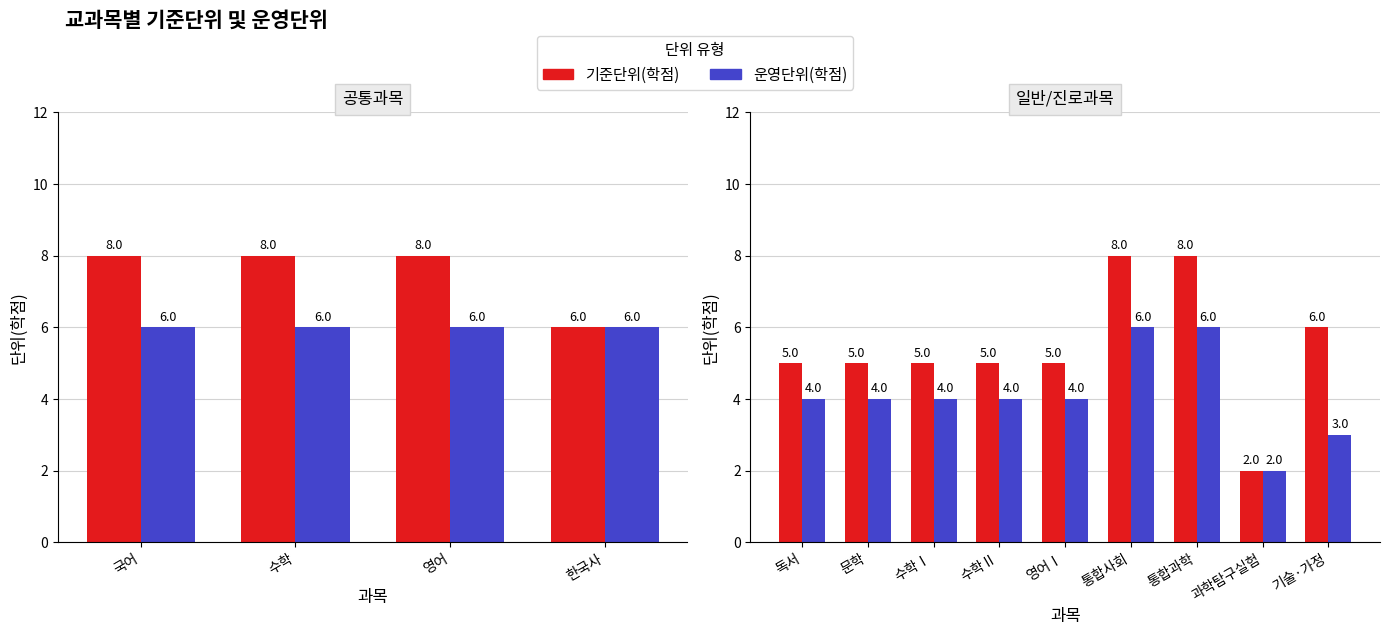

The 기준단위(학점) series shows 8 at 수학Ⅰ. True or false?

False